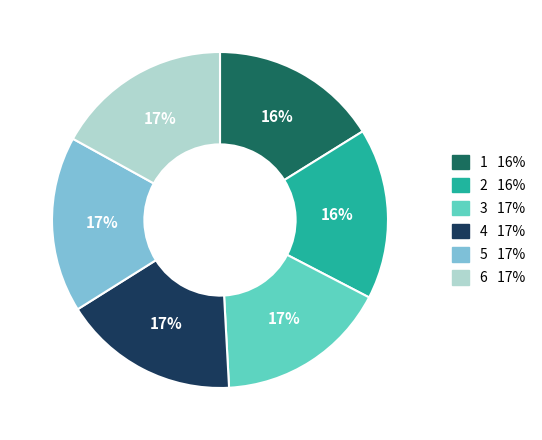

To the nearest percent, what is the average slice percentage?

17%